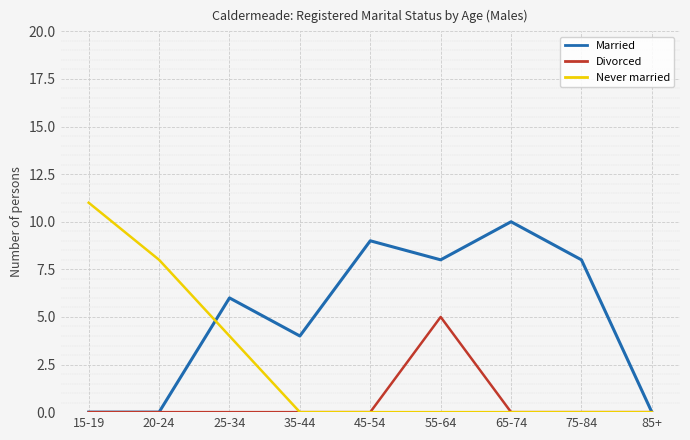

List the series in order of their peak value, lowest first.

Divorced, Married, Never married